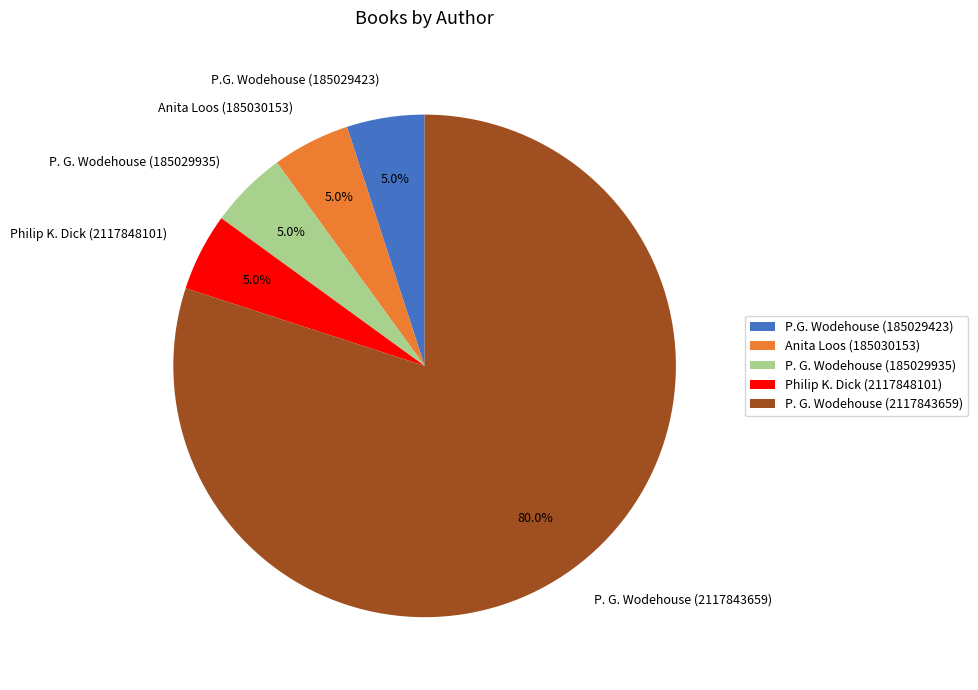

Is there any slice that represents more than half of the pie?

Yes